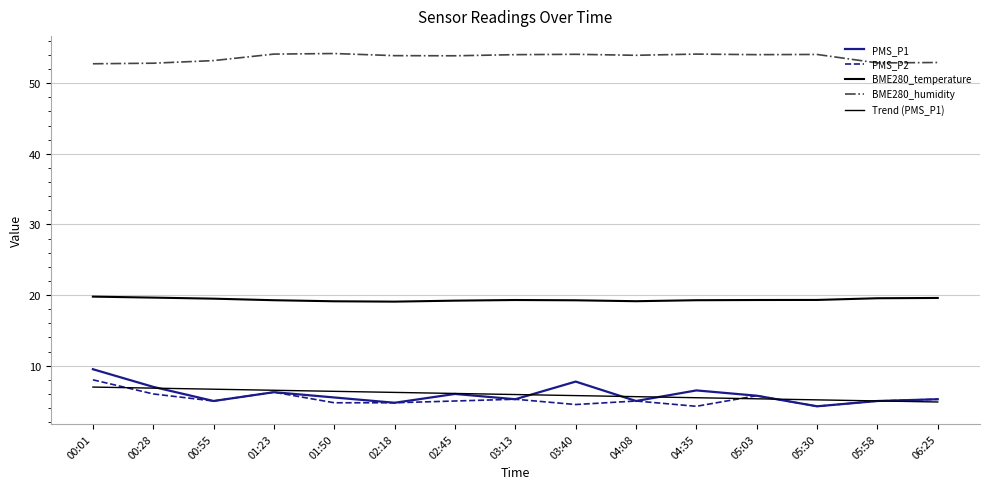

Count the number of categories in the chart.

15